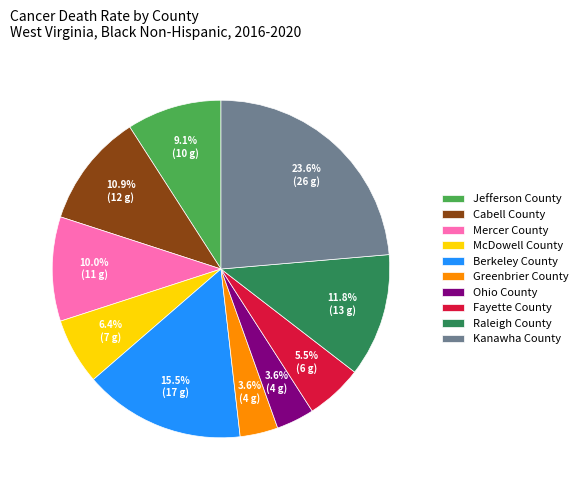

What percentage do Jefferson County and McDowell County together represent?

15.5%